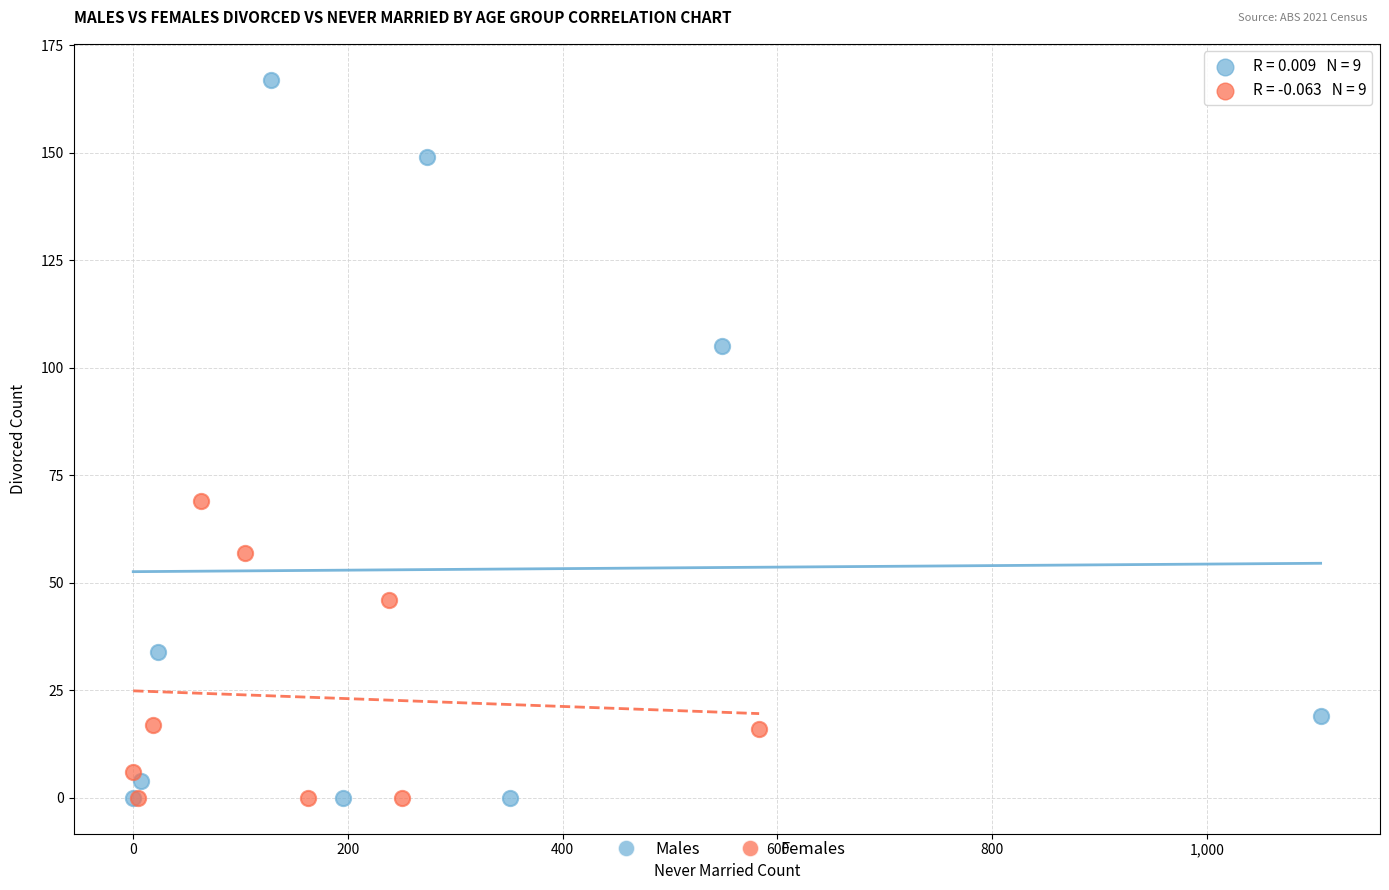

Which series has the largest Y range (max minus min)?

Males